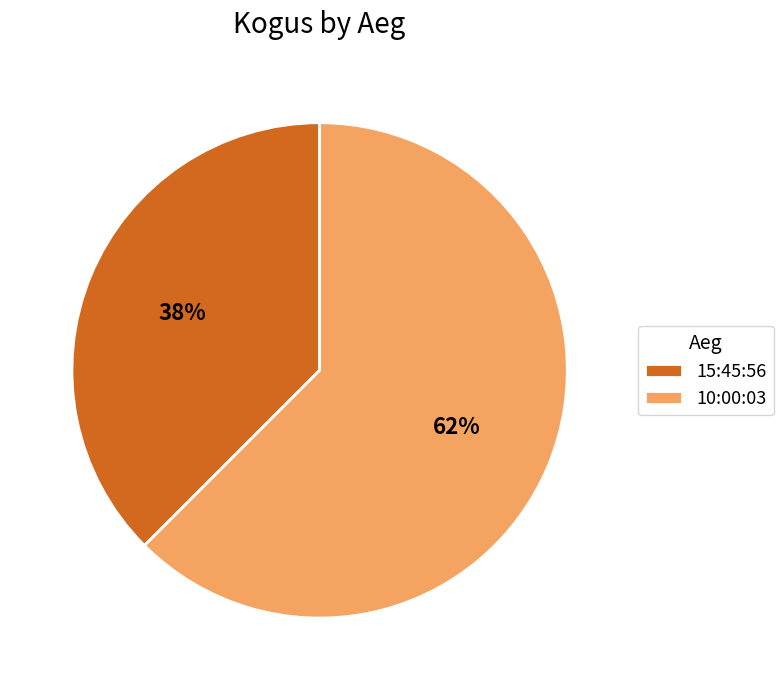

Between 10:00:03 and 15:45:56, which is larger?

10:00:03